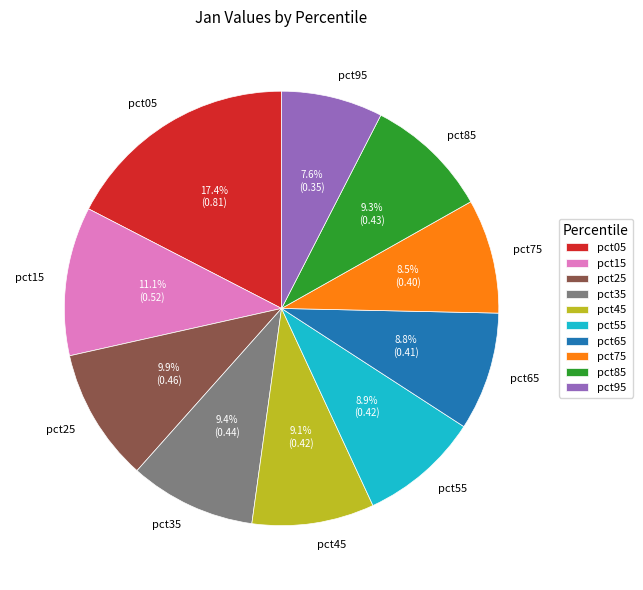

Is pct65 the majority of the pie?

No